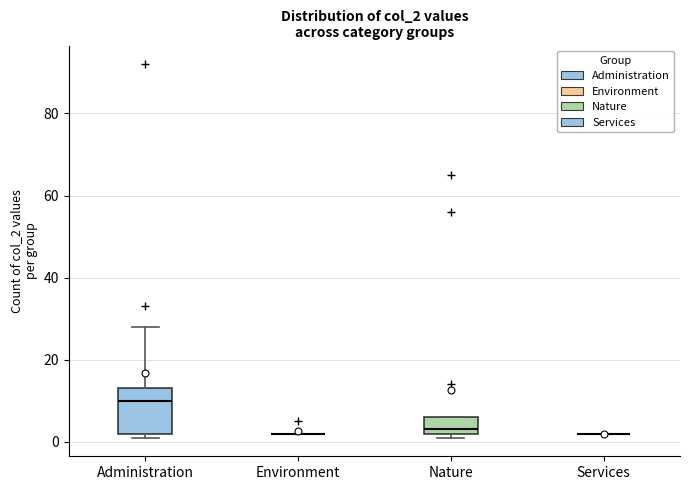

Which box is the tallest, from its lower edge to its upper edge?

Administration